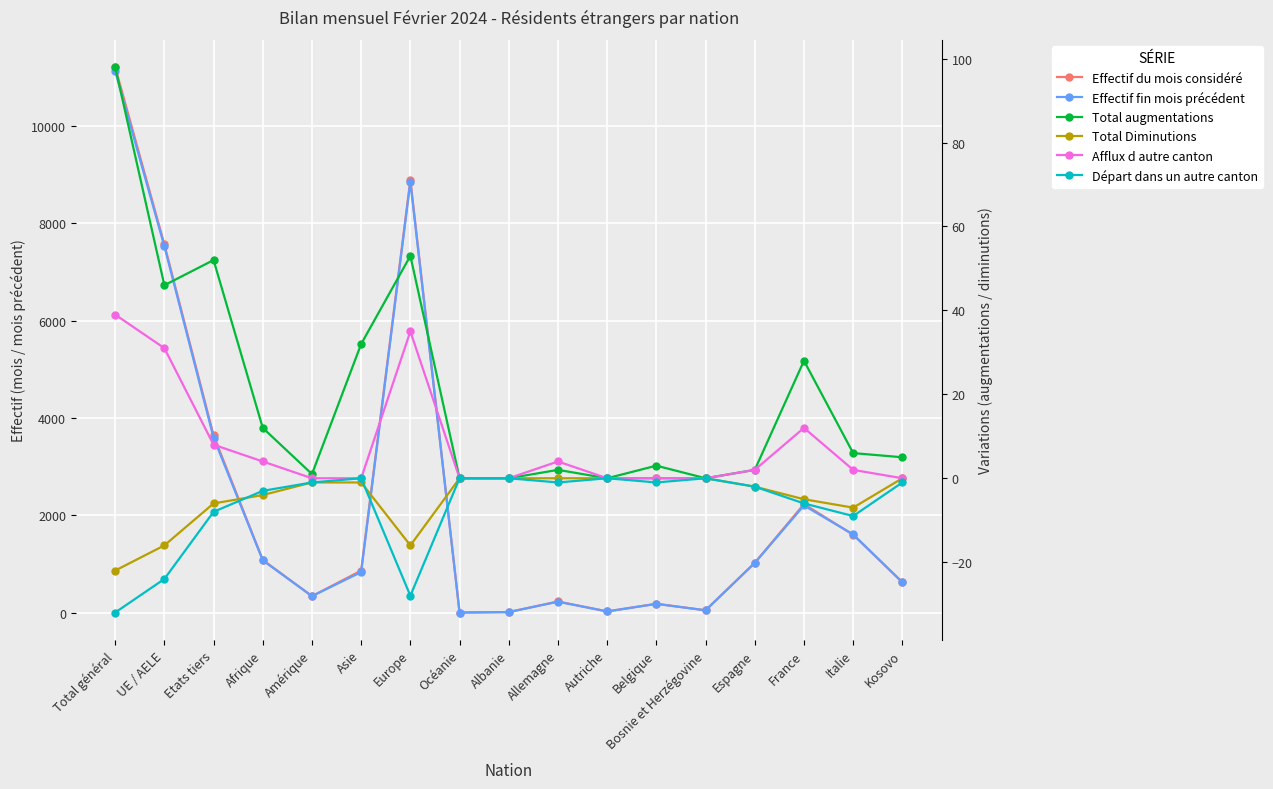

The Total Diminutions series shows 0 at Albanie. True or false?

True